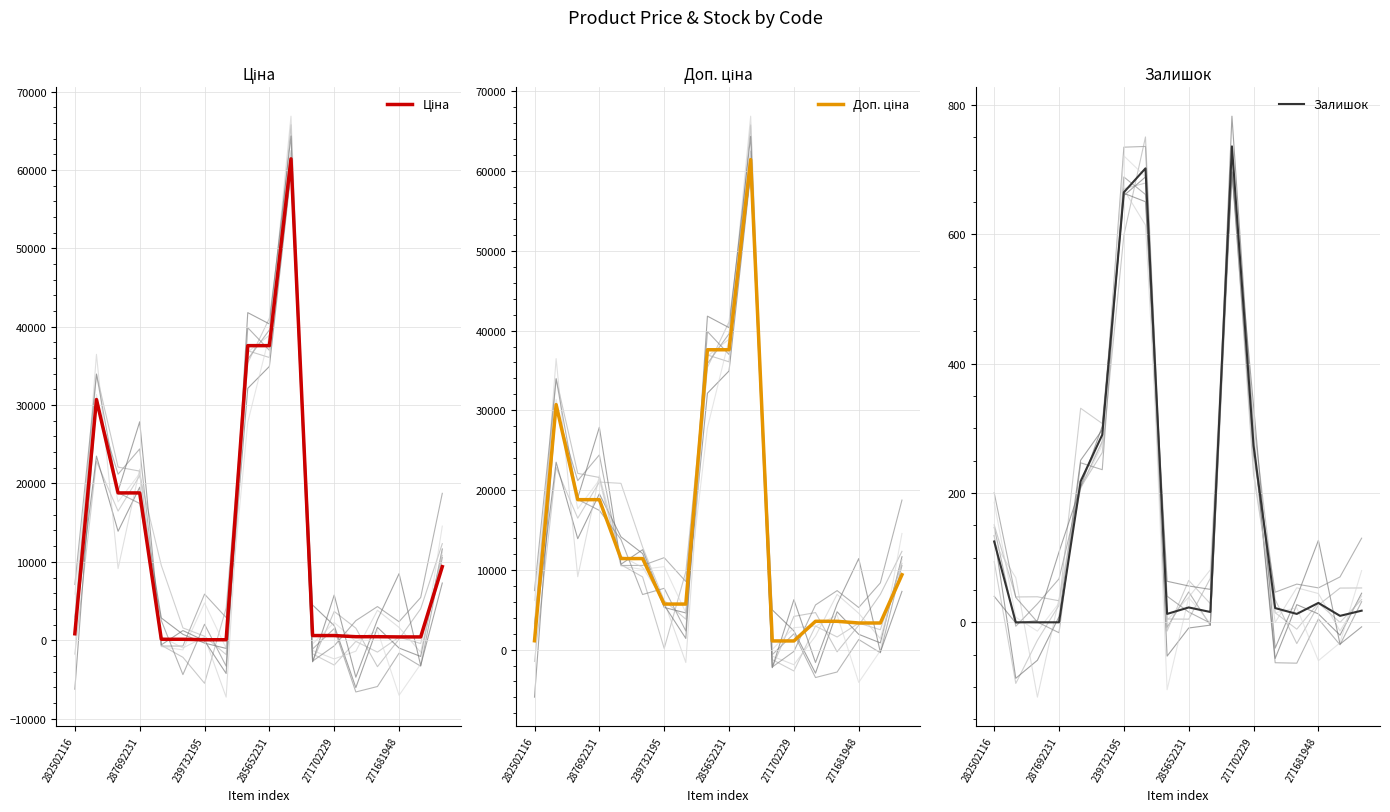

Read the Ціна value at 14.

443.1